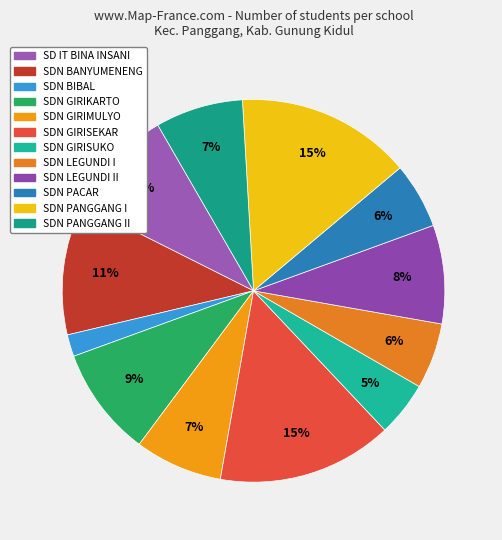

How many segments does this pie chart have?

12